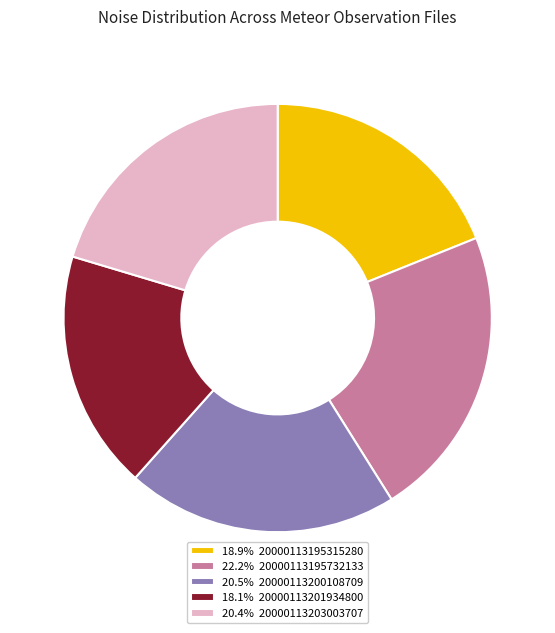

Is the sum of 18.9% 20000113195315280 and 20.5% 20000113200108709 greater than half?

No